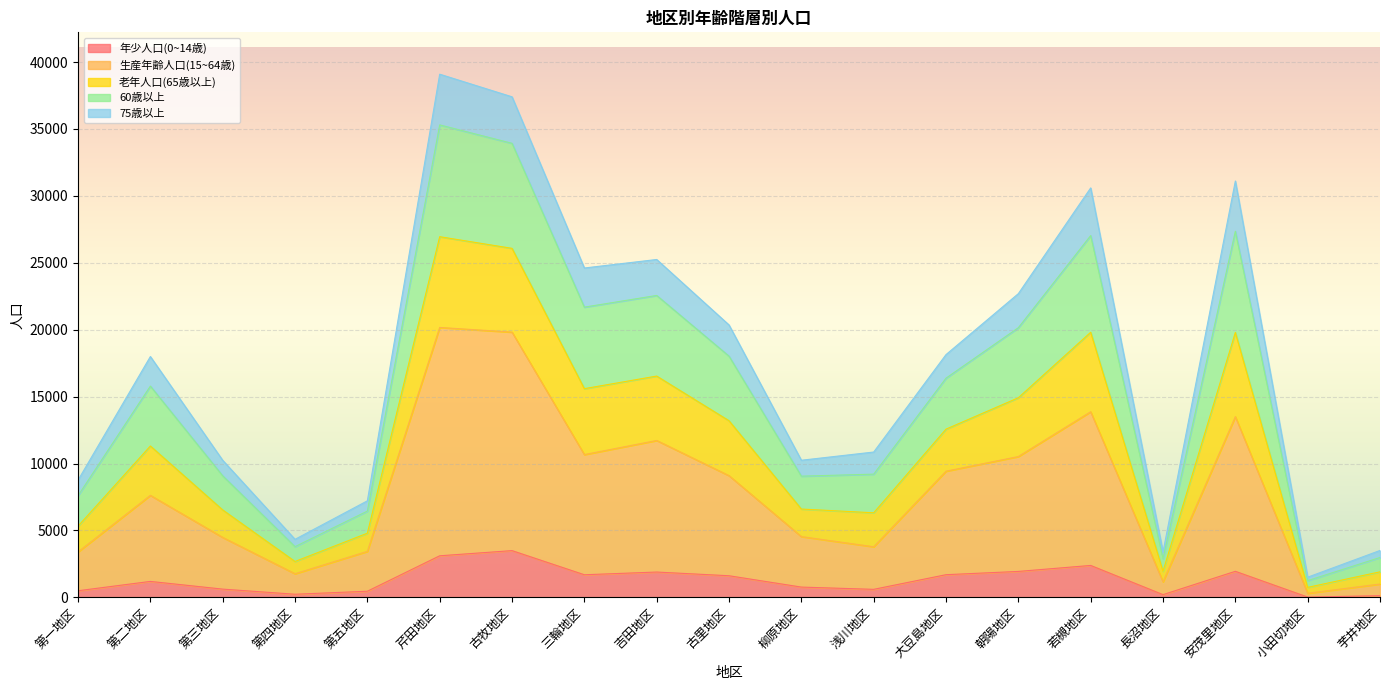

True or false: 年少人口(0~14歳) has a value of 201 at 浅川地区.

False